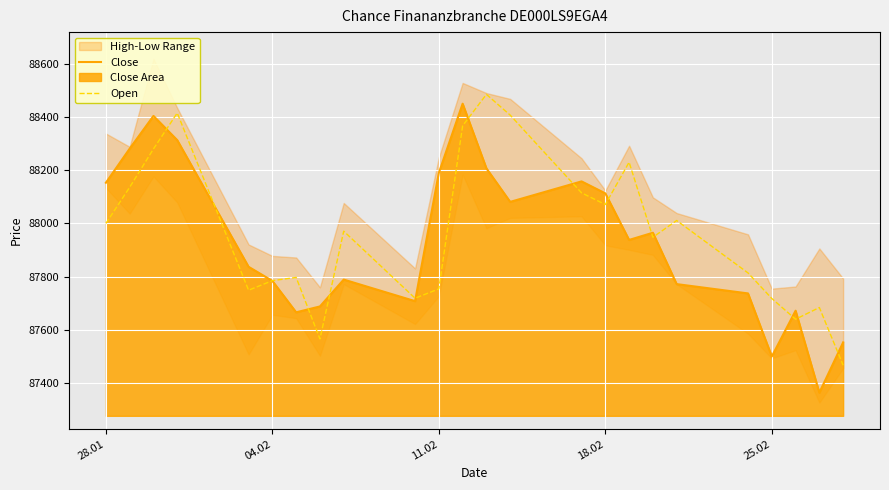

What is the difference between the maximum and minimum values in the Close series?

1086